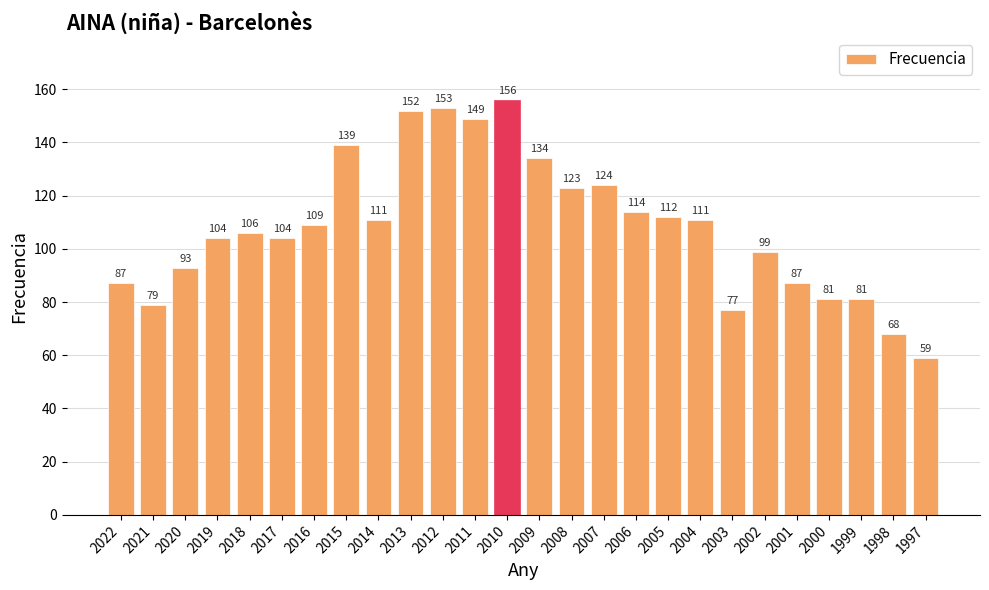

What is the approximate value at 1999, to the nearest 10?

80